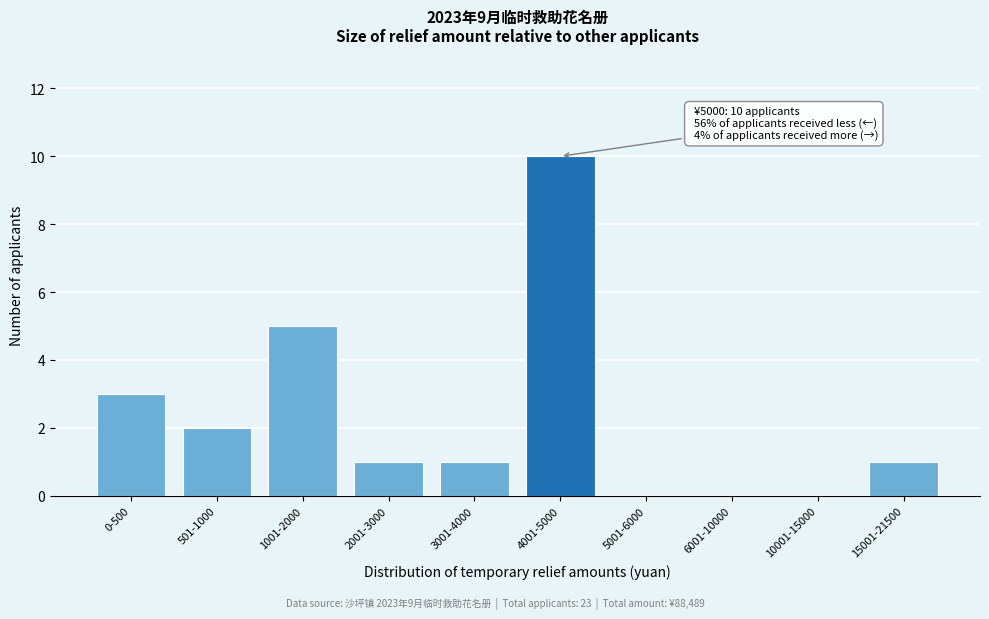

Reading left to right, extract all data points from this chart.

0-500=3	501-1000=2	1001-2000=5	2001-3000=1	3001-4000=1	4001-5000=10	5001-6000=0	6001-10000=0	10001-15000=0	15001-21500=1